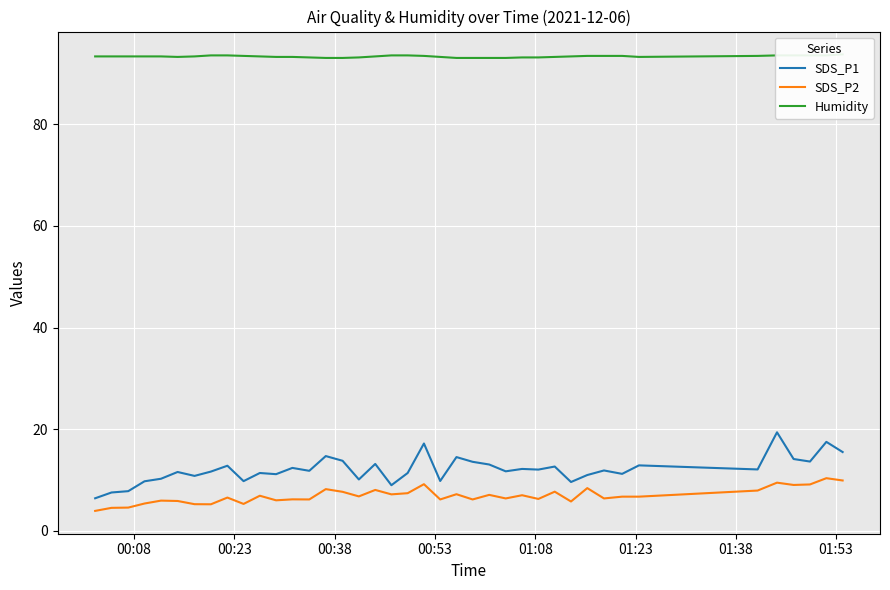

What is the minimum value for SDS_P2?

4.0